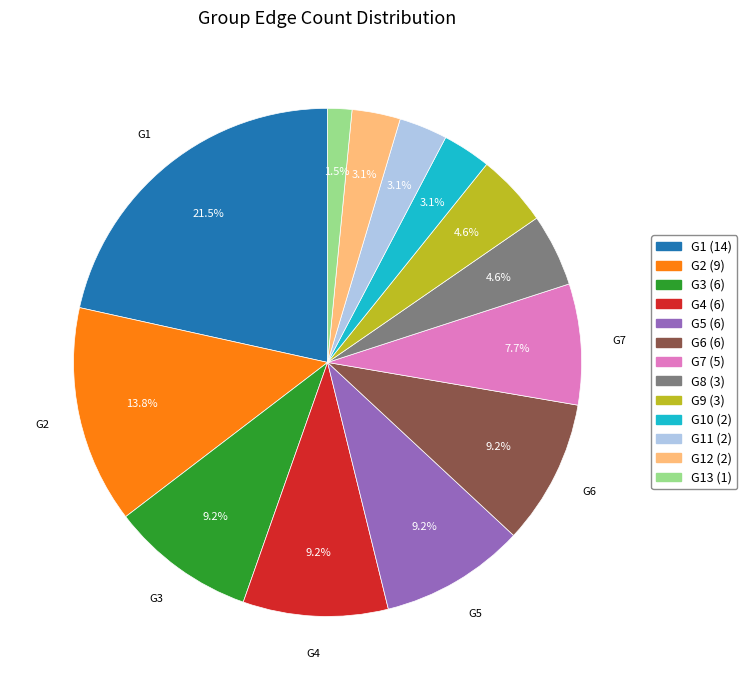

Is there a majority slice in this chart?

No